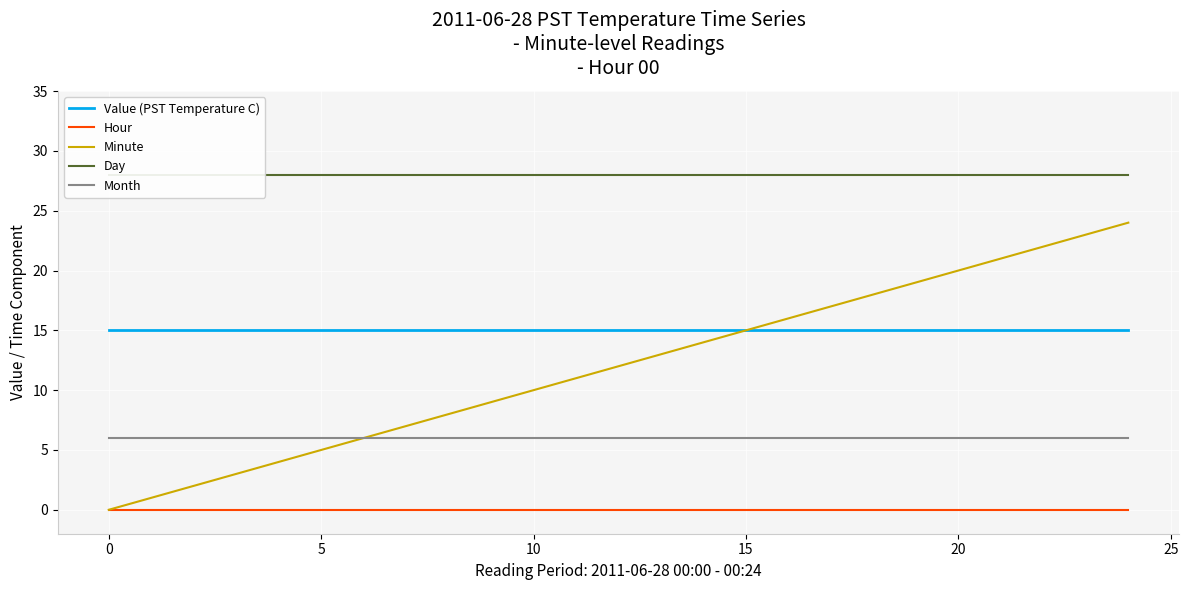

At which label does Minute first exceed 10?

11